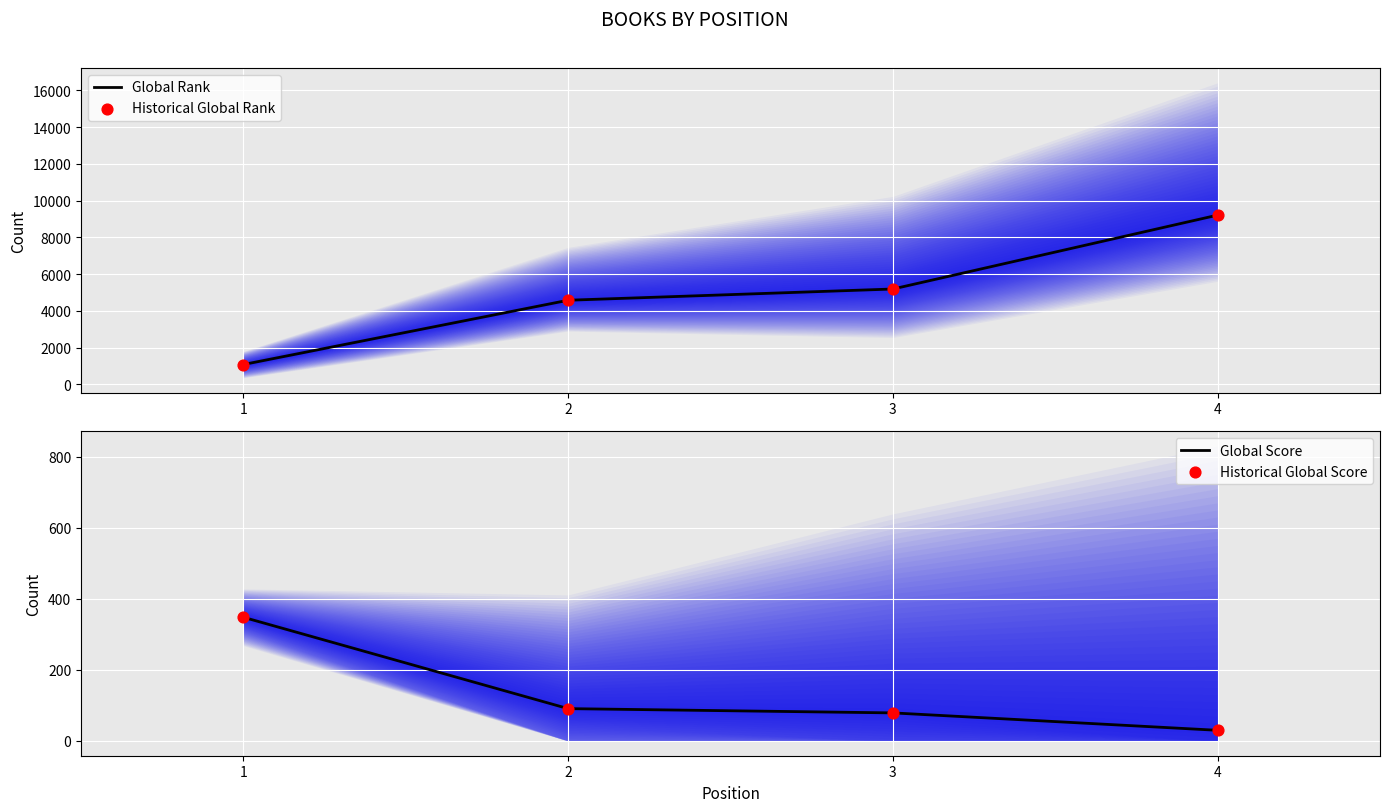

Which series contains the highest Y value?

Global Rank